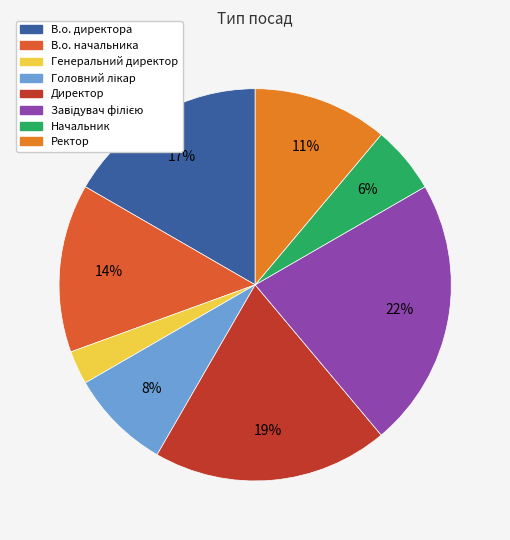

Combined, do Головний лікар and Ректор account for over 50%?

No